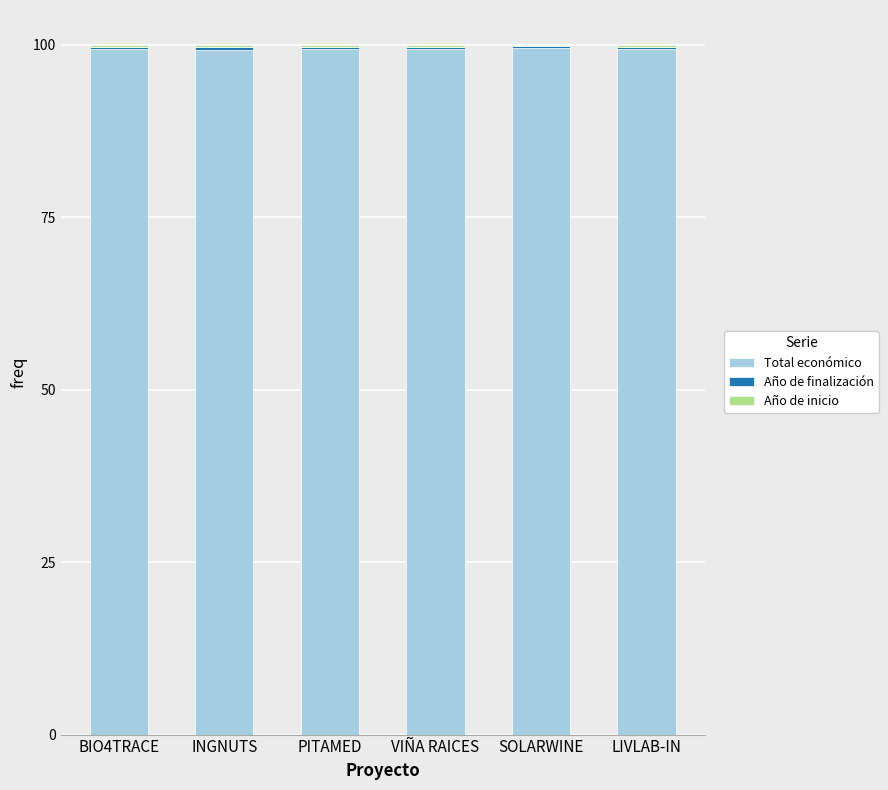

The Total económico series shows 99.3 at BIO4TRACE. True or false?

True